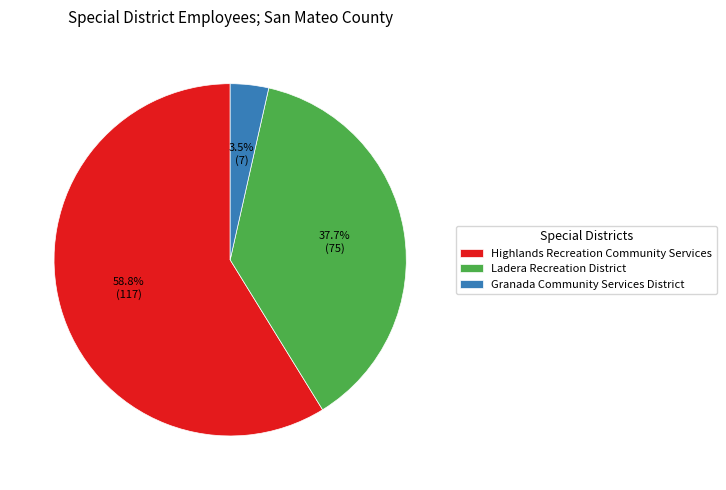

What is the majority slice?

Highlands Recreation Community Services